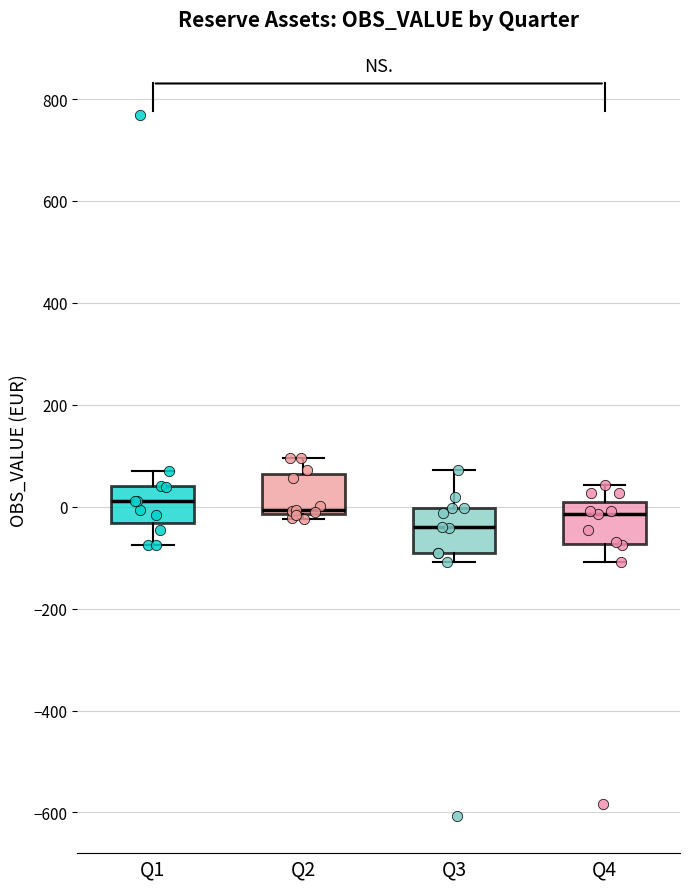

Where is the lower edge of the box for Q4 on the y-axis? The values are not printed on the chart, so give them approximately, as read against the axis.

-80